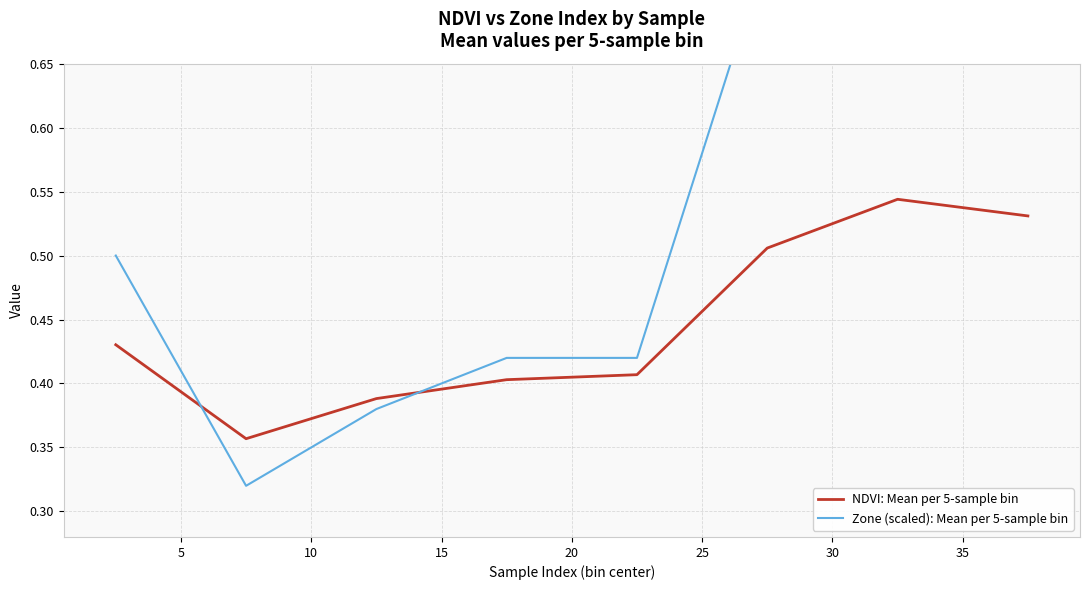

Is this an area chart (filled region under the line)?

No